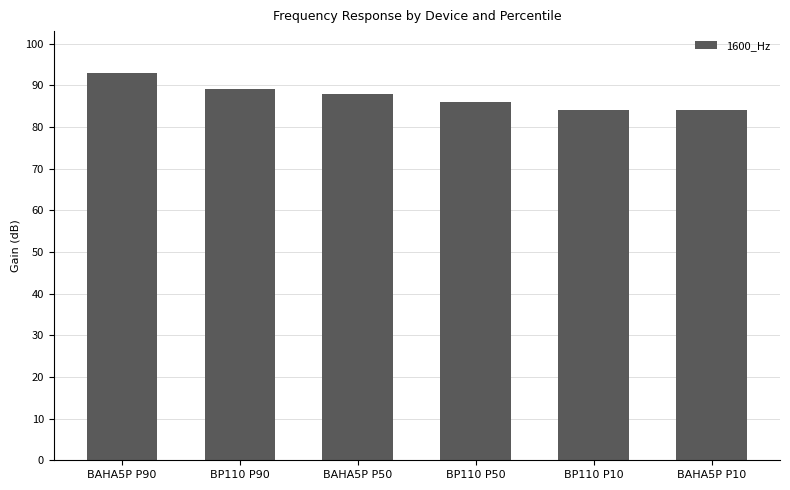

How many bars are there in total?

6